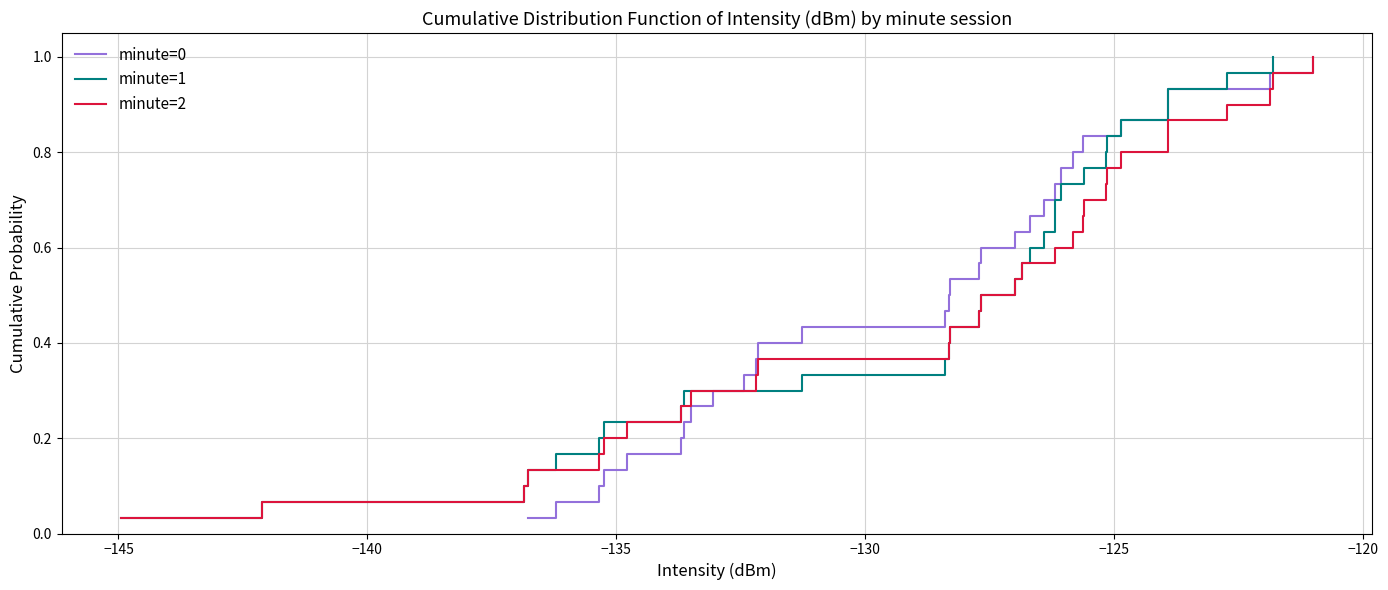

Count the number of categories in the chart.

30